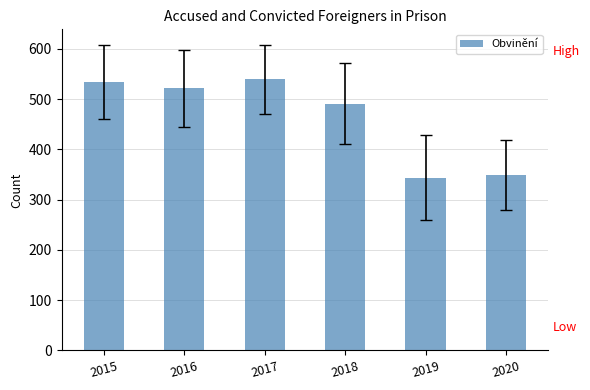

What is the maximum value shown in the chart?

540